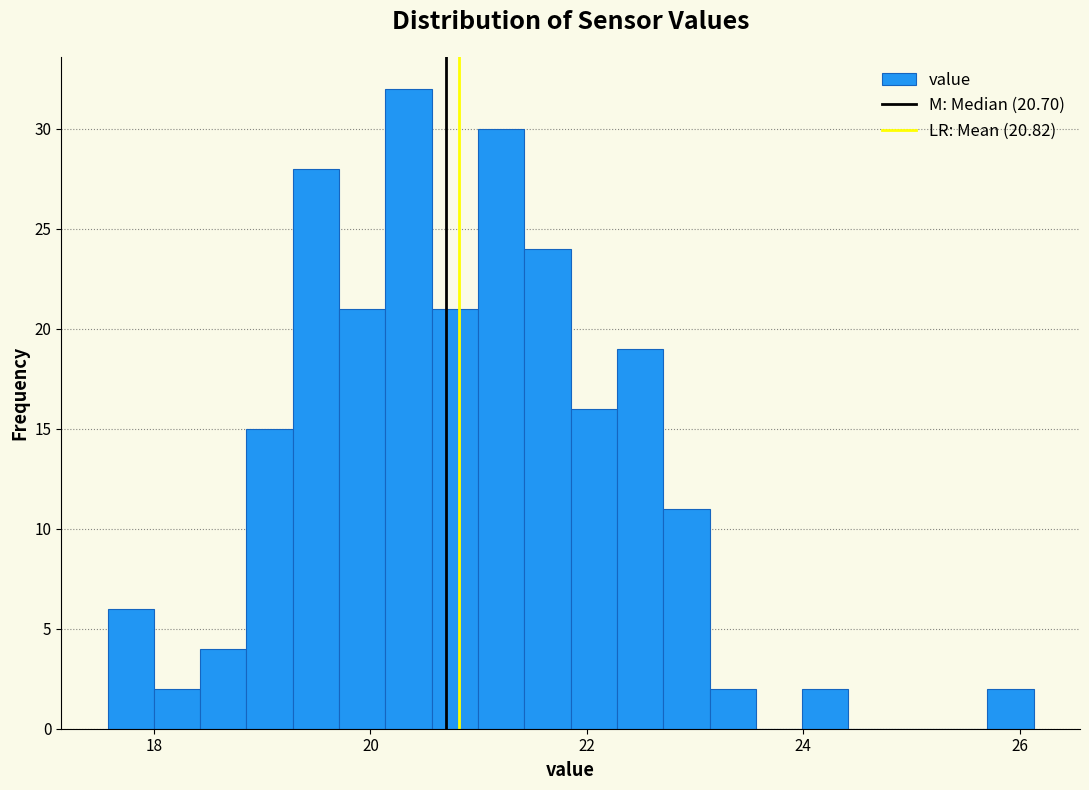

Around what value on the x-axis is the tallest bar? Give the approximate position of its centre, as read against the axis.

20.4